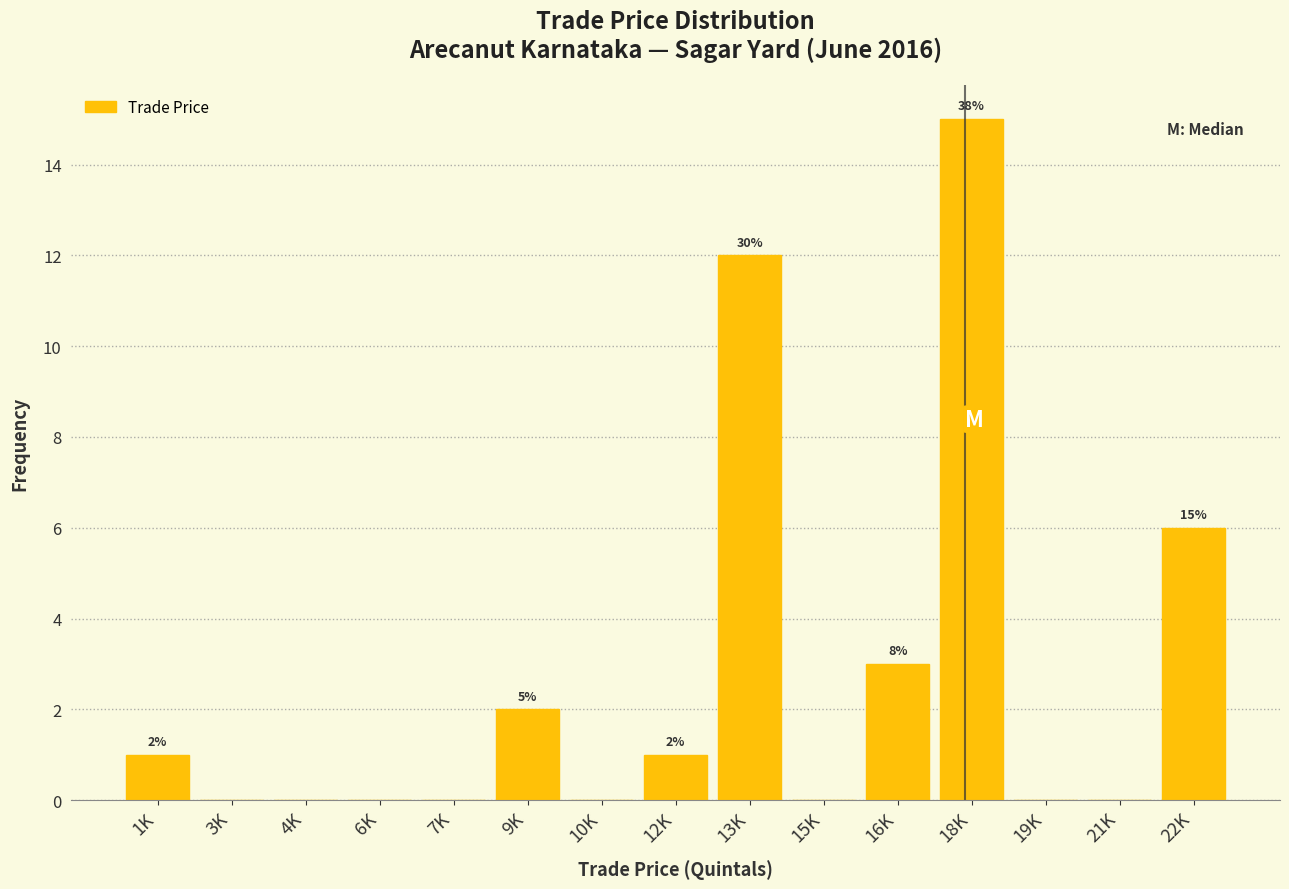

Reading right to left, extract all data points from this chart.

22K=6	21K=0	19K=0	18K=15	16K=3	15K=0	13K=12	12K=1	10K=0	9K=2	7K=0	6K=0	4K=0	3K=0	1K=1